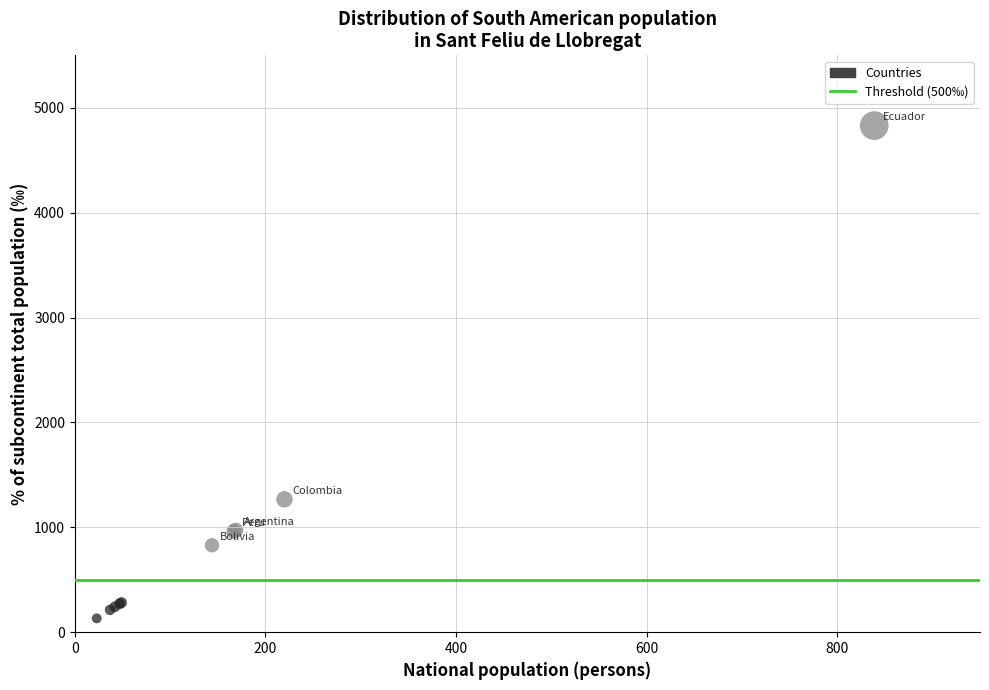

What Y value in the scatter plot is closest to 2481?

1267